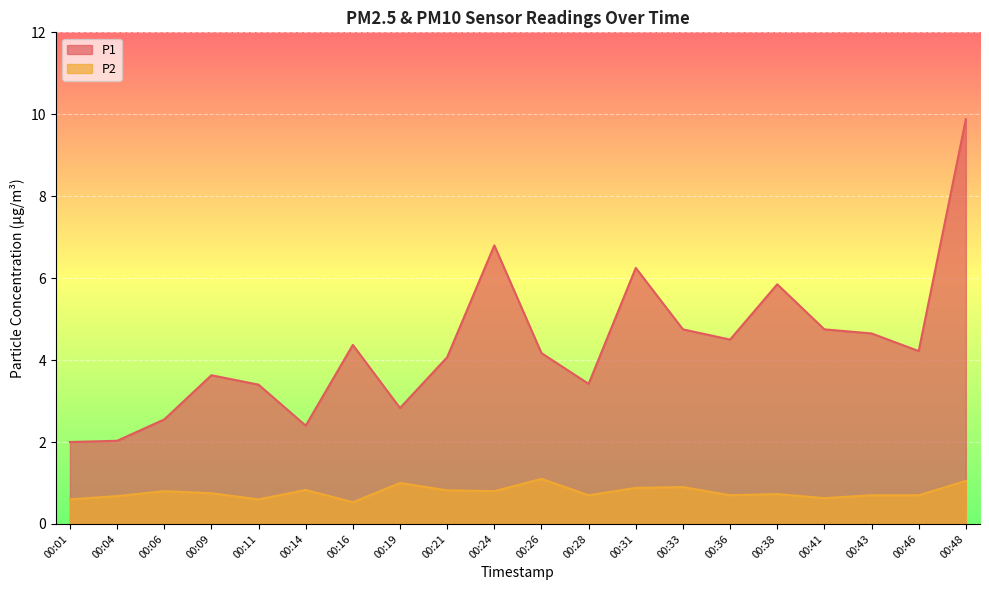

At 00:16, list the series in order from largest to smallest.

P1, P2